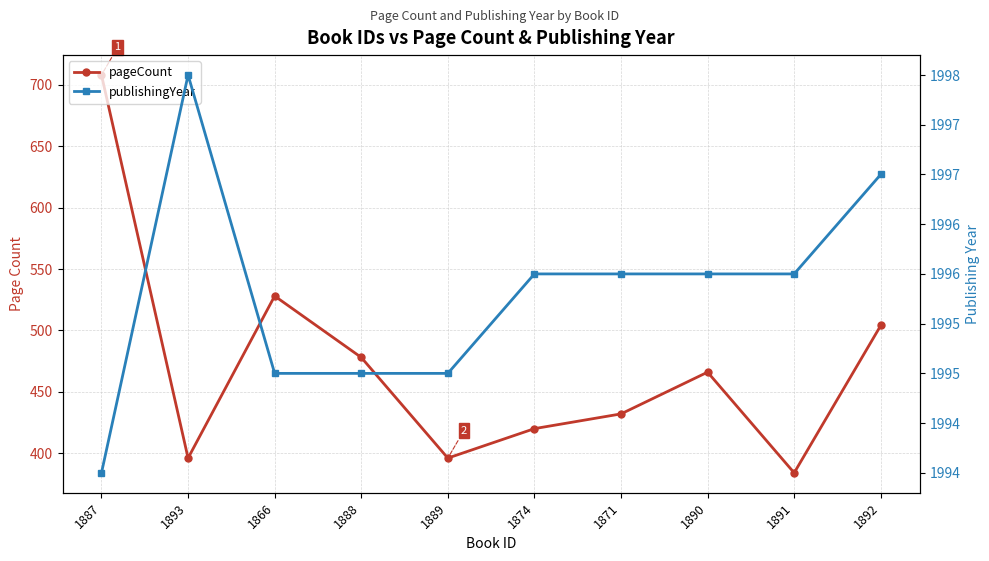

In pageCount, how many points are lower than both neighbors (excluding endpoints)?

3